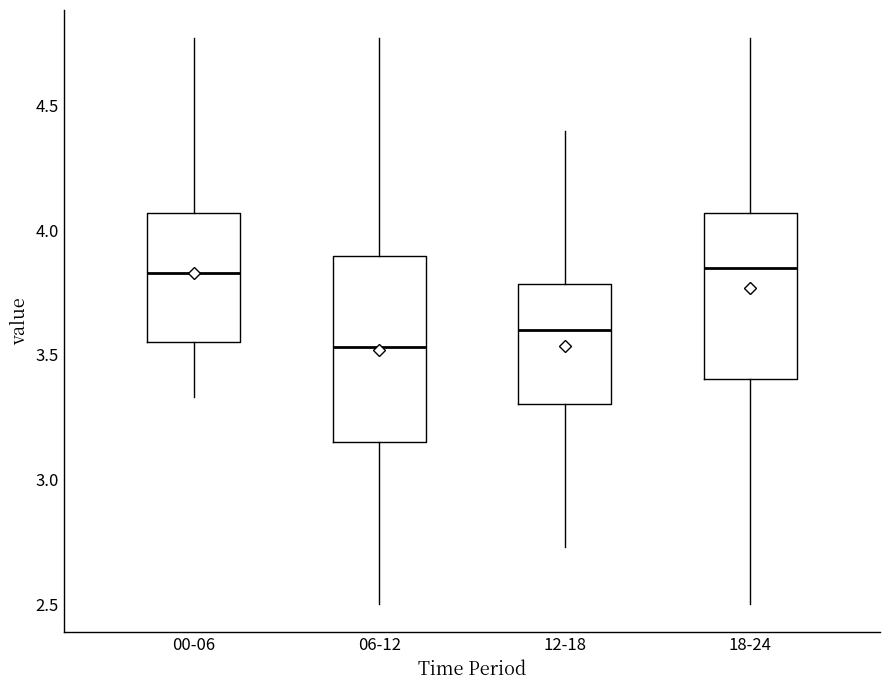

Reading left to right, transcribe this box plot: for each box, give where its median line is, the range the box spans, and where its two whiskers end, as read against the y-axis. The values are not printed on the chart, so give them approximately, as read against the axis.

00-06: median 3.85, box 3.55 to 4.05, whiskers 3.35 to 4.75
06-12: median 3.55, box 3.15 to 3.90, whiskers 2.50 to 4.75
12-18: median 3.60, box 3.30 to 3.80, whiskers 2.75 to 4.40
18-24: median 3.85, box 3.40 to 4.05, whiskers 2.50 to 4.75